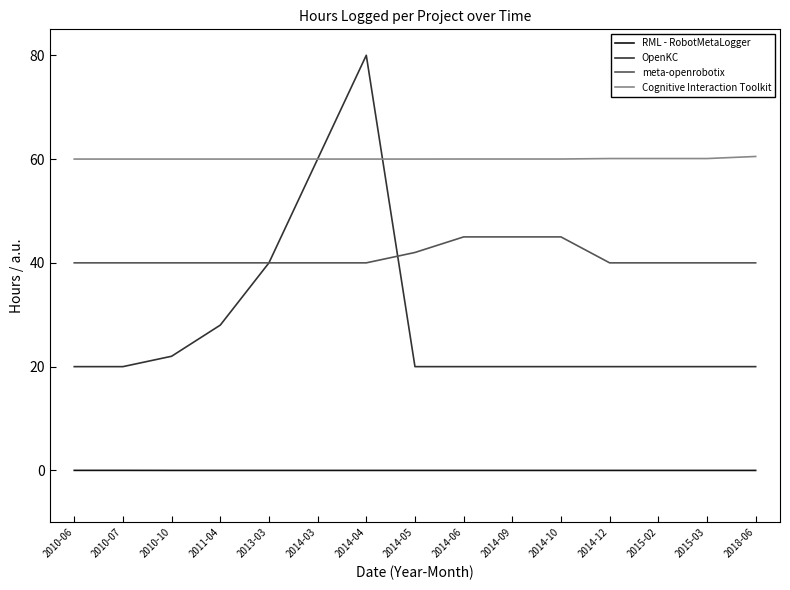

What is the difference between the highest and lowest values at 2013-03?

60.0